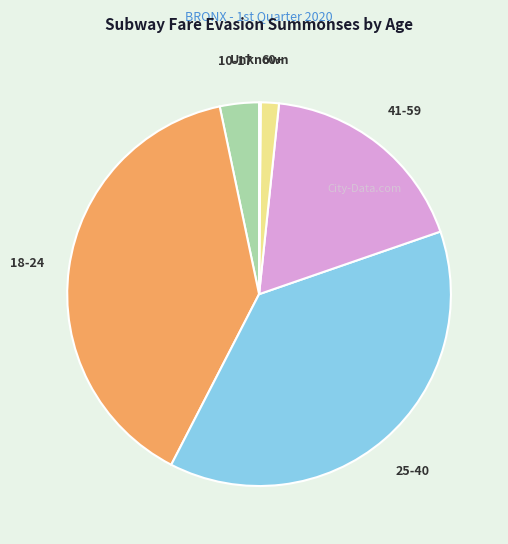

True or false: 41-59 accounts for 24% of the total.

False